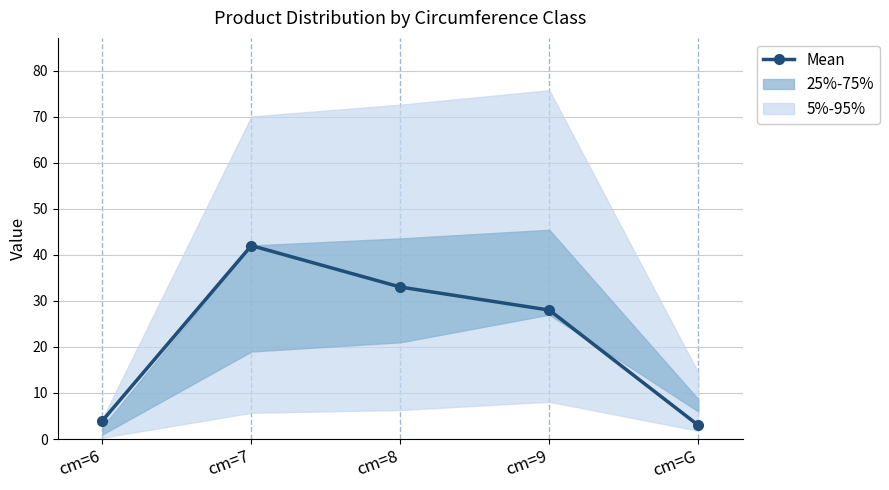

True or false: the data shows 70 at cm=7.

False